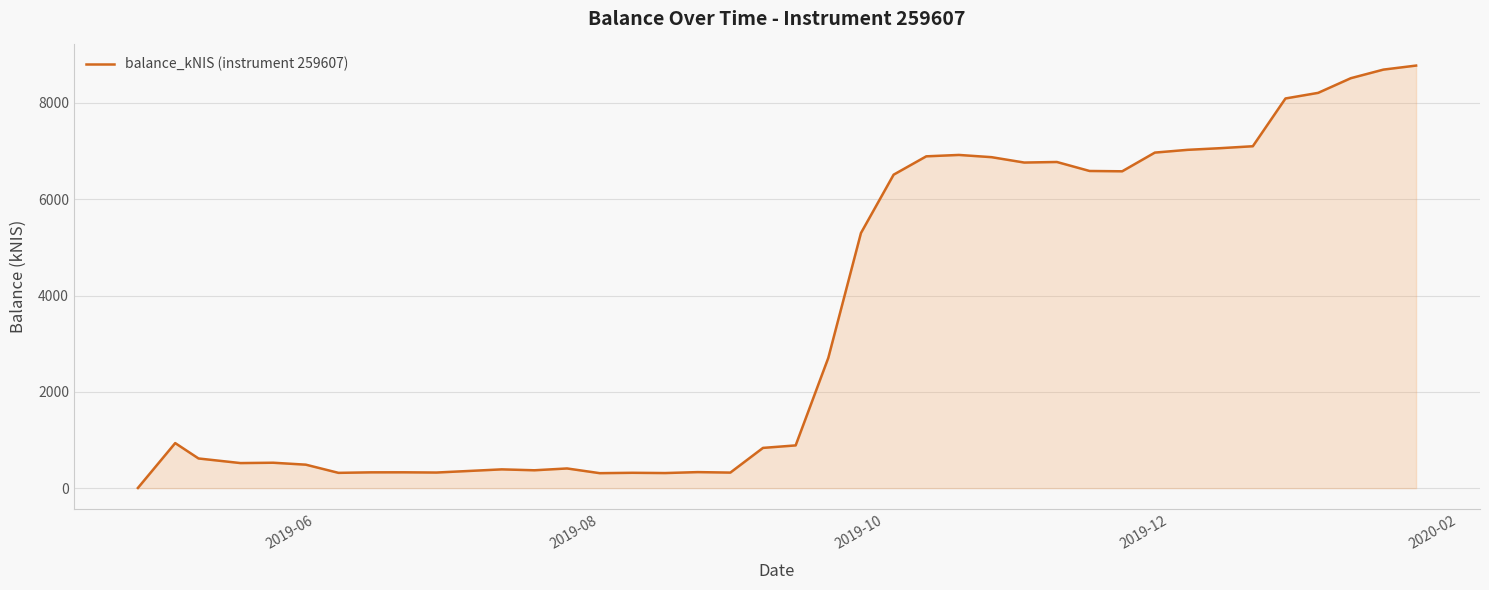

What is the greatest value displayed?

8777.1